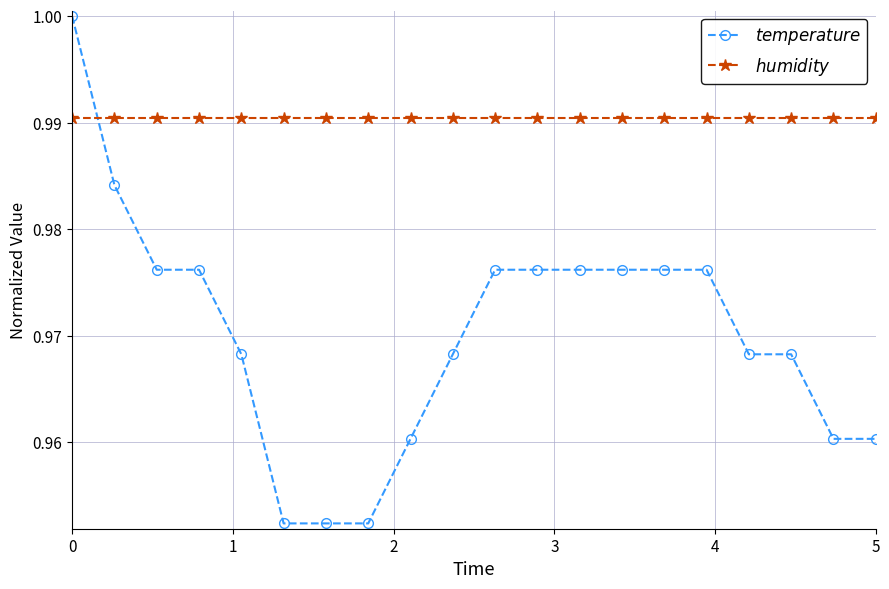

After their last crossing, which series has the higher values: $humidity$ or $temperature$?

$humidity$